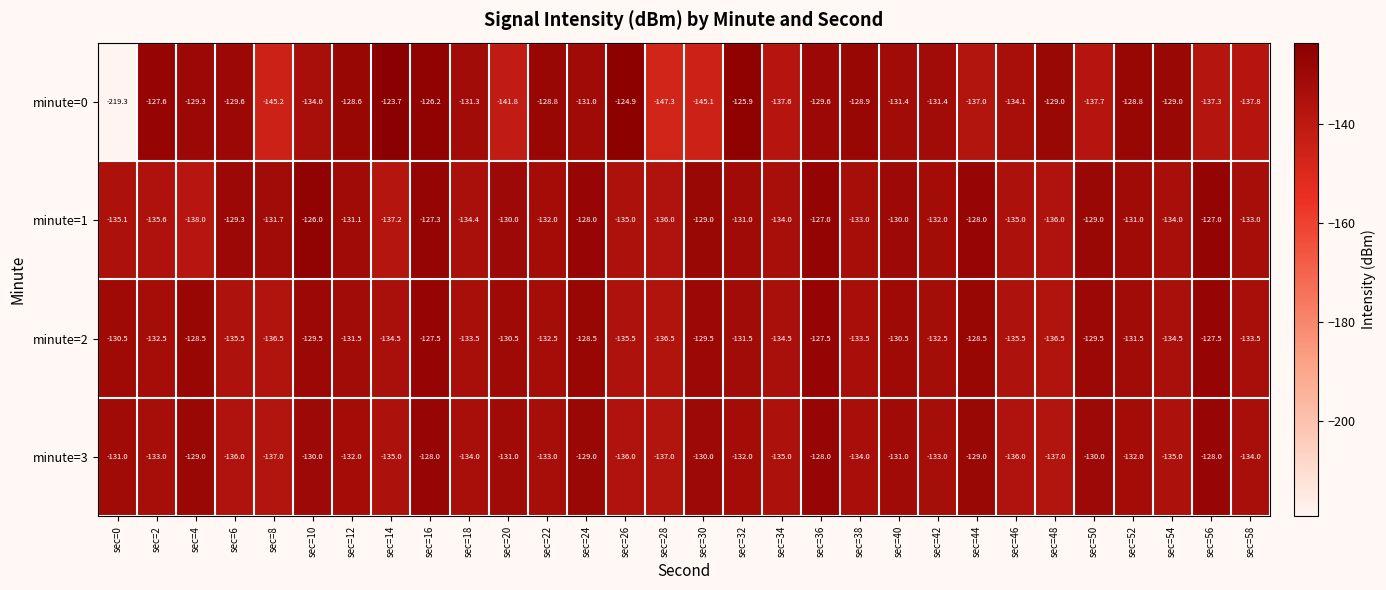

At which label is minute=1 closest to -132?

sec=22